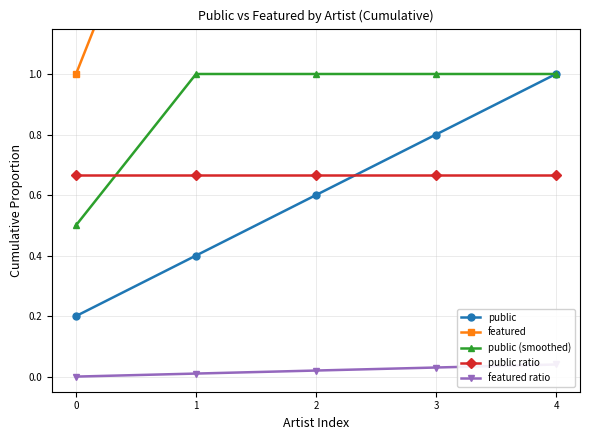

Reading left to right, extract all data points from this chart.

public: 0=0.2	1=0.4	2=0.6	3=0.8	4=1.0
featured: 0=1.0	1=2.0	2=3.0	3=4.0	4=5.0
public (smoothed): 0=0.5	1=1.0	2=1.0	3=1.0	4=1.0
public ratio: 0=0.7	1=0.7	2=0.7	3=0.7	4=0.7
featured ratio: 0=0.0	1=0.0	2=0.0	3=0.0	4=0.0